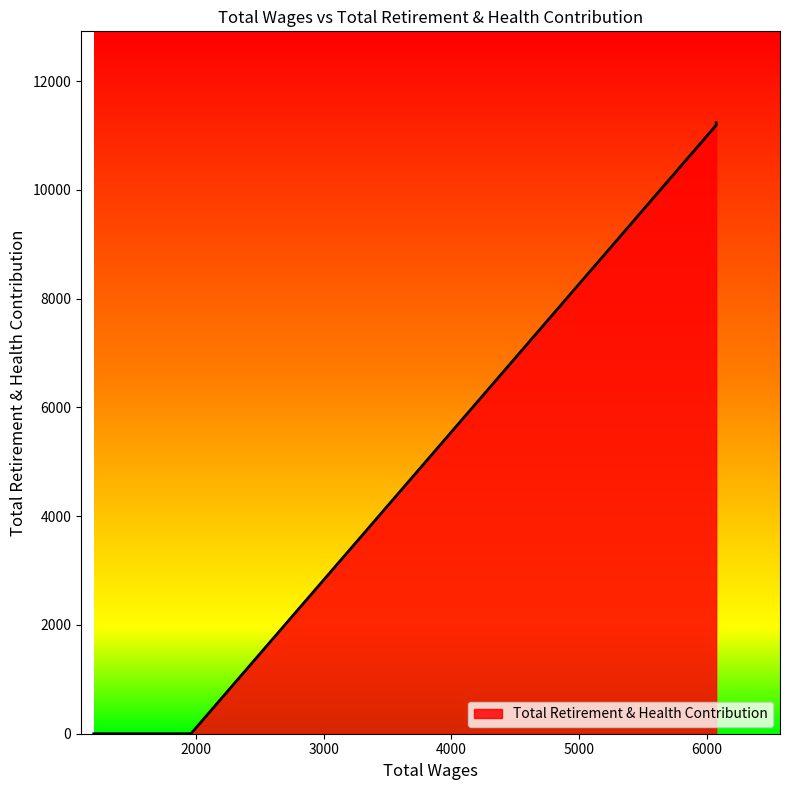

At which label is the value closest to 5616?

6075.0